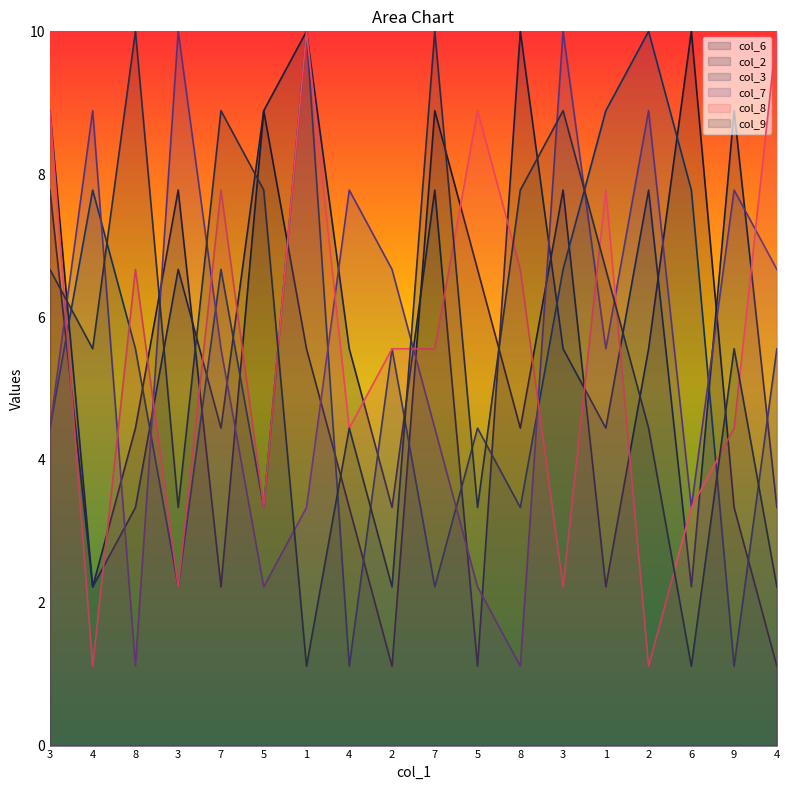

At which category does col_7 reach its first local valley?

8